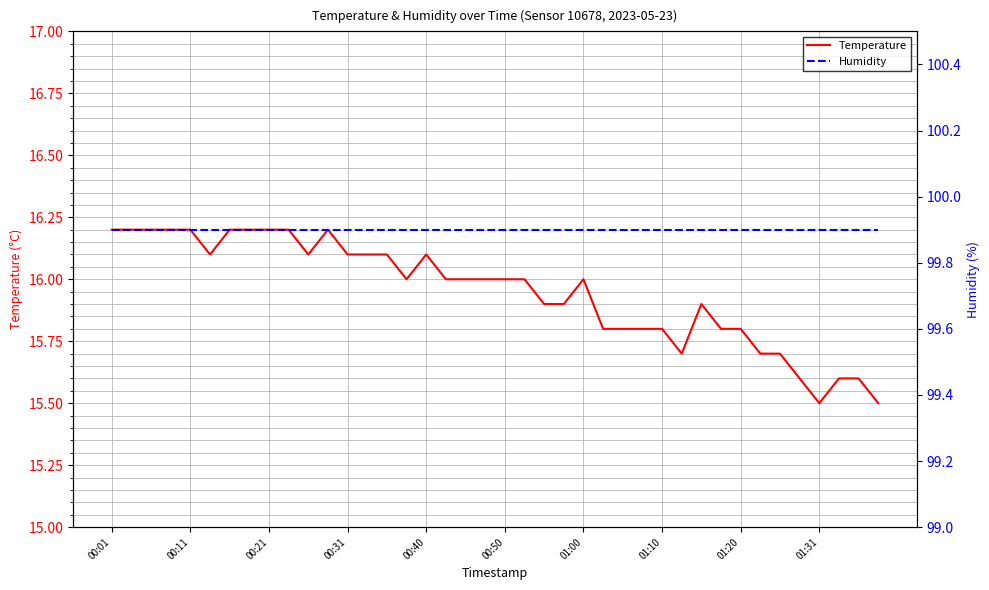

Is it true that Humidity equals 153.2 at 27?

False